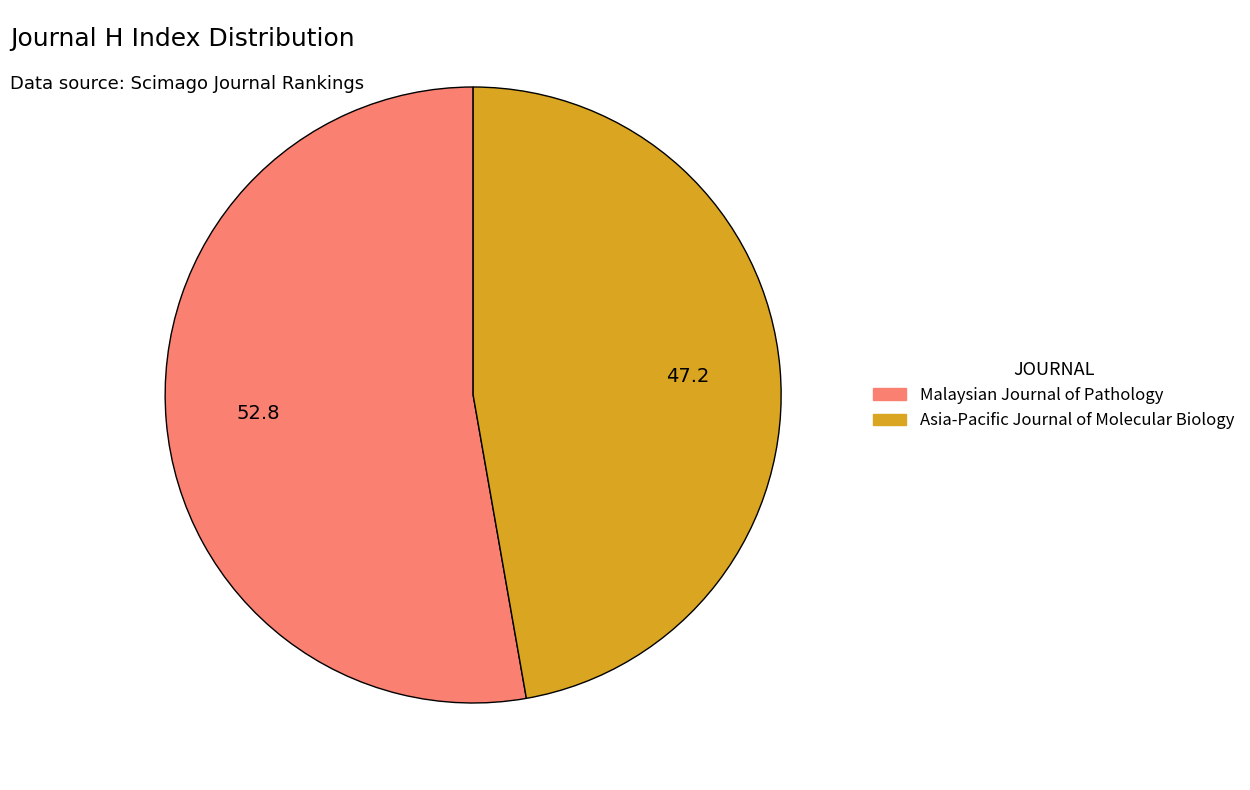

Is it true that Malaysian Journal of Pathology is 53% of the pie?

True